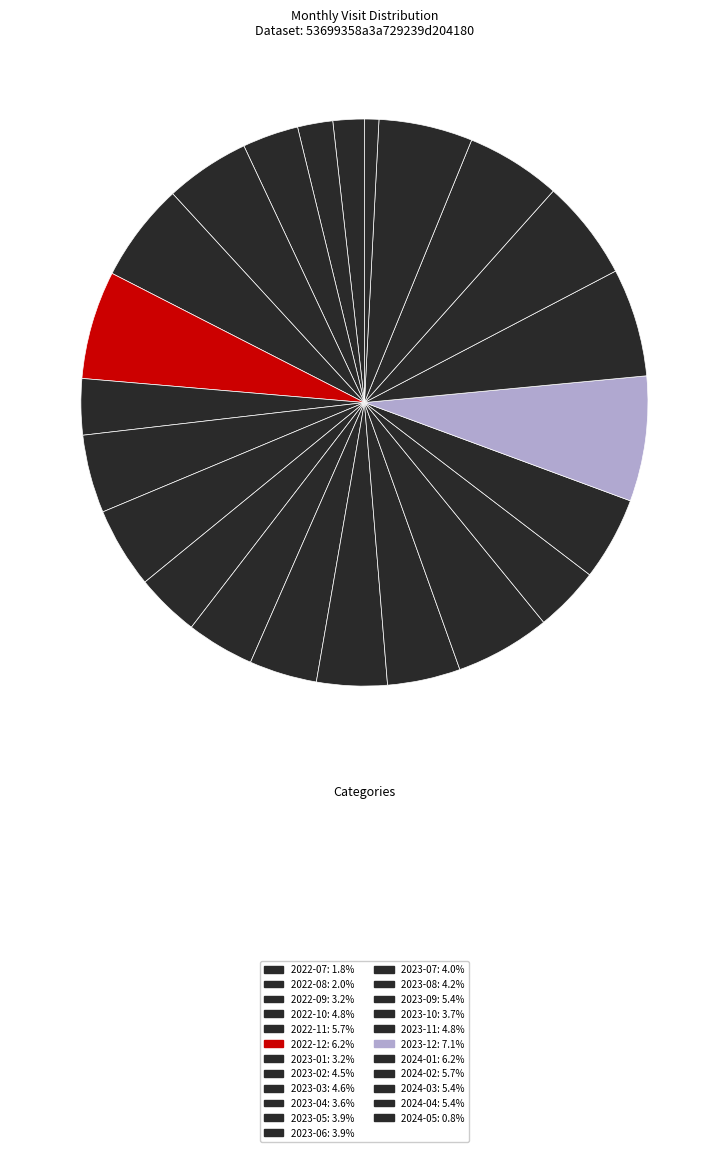

Approximately how many times larger is the value at 2023-04 compared to 2023-08?

0.9